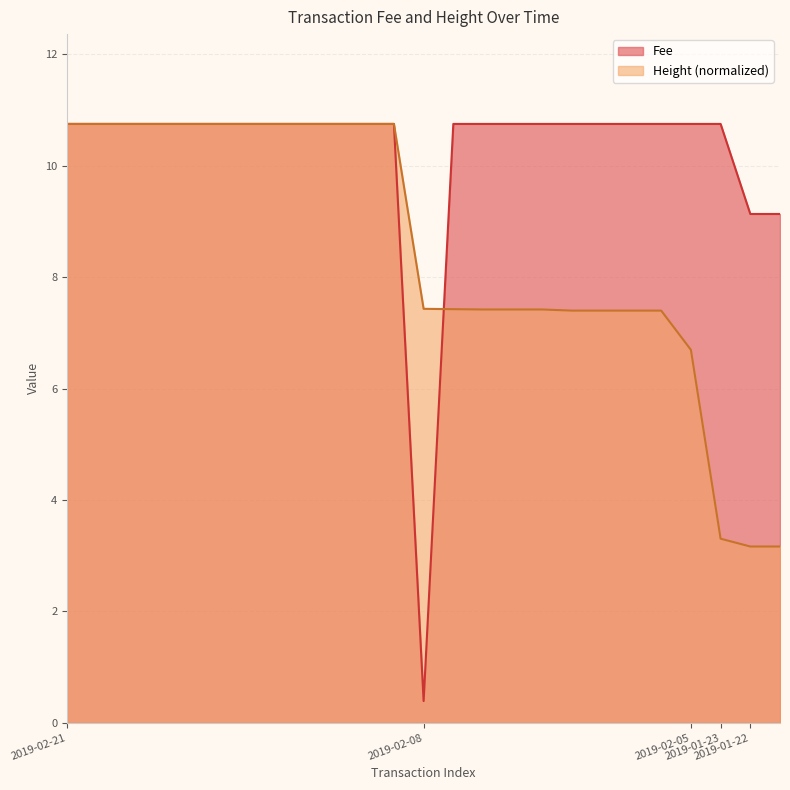

What is the total value across all series at 2019-01-22?

12.3